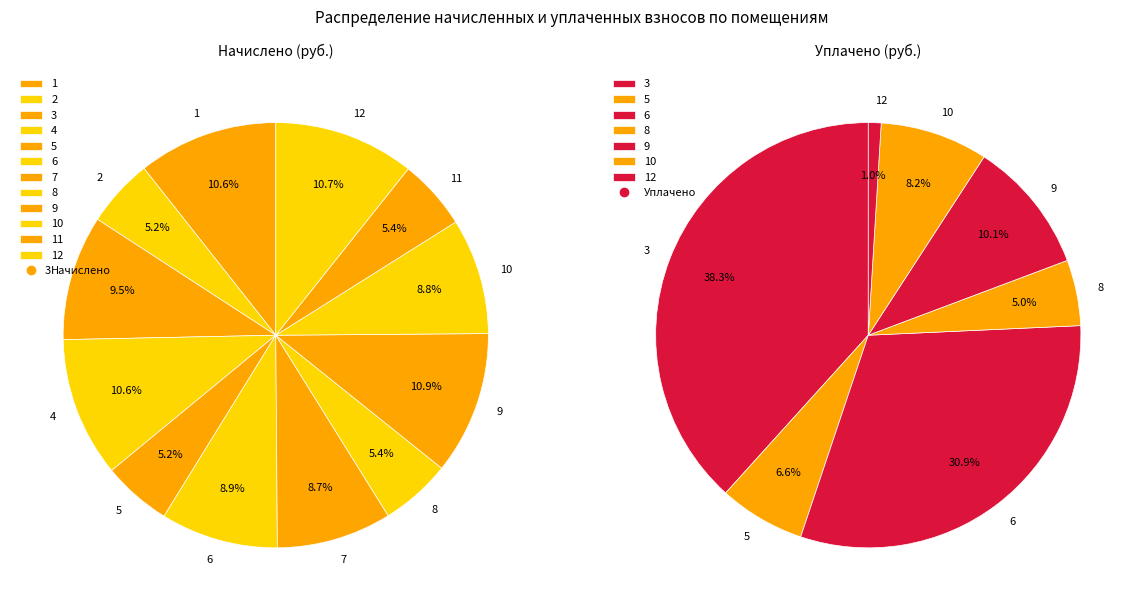

To the nearest percent, what is the average slice percentage?

8%